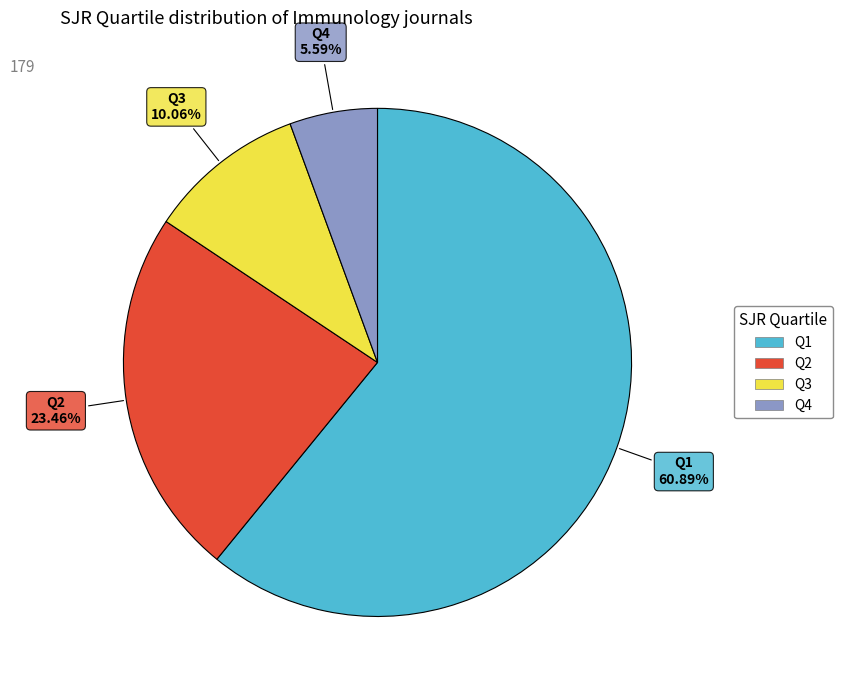

Which has a higher value, Q2 or Q3?

Q2